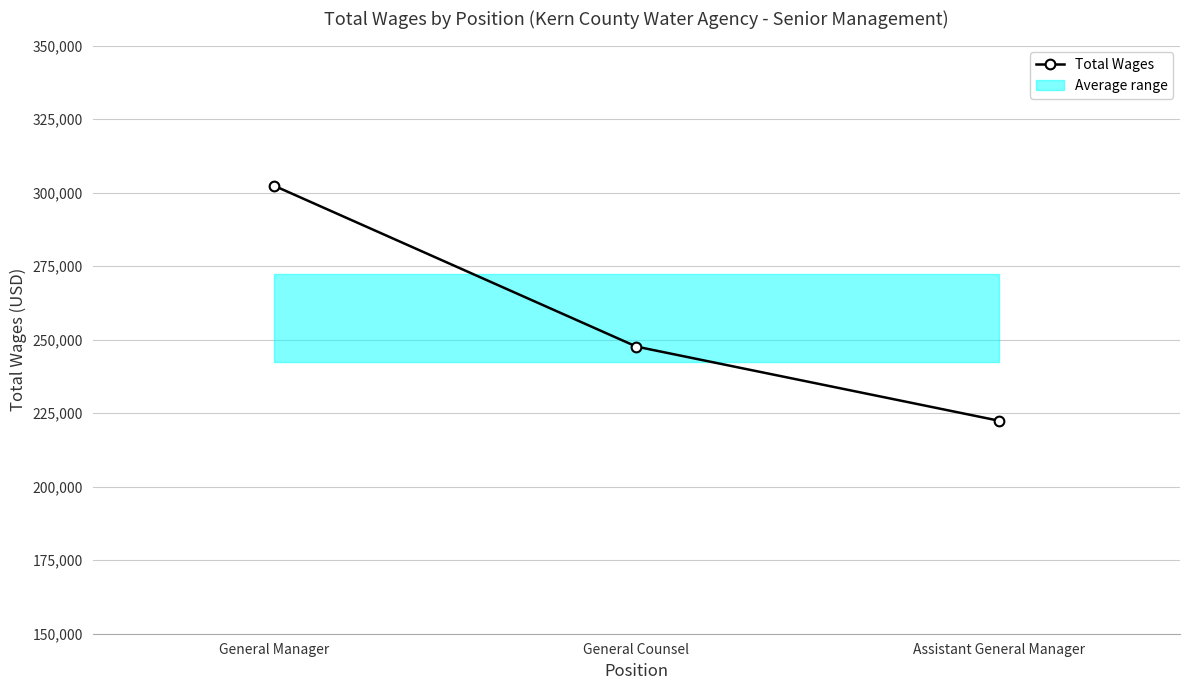

Which label corresponds to the smallest value in the chart?

Assistant General Manager